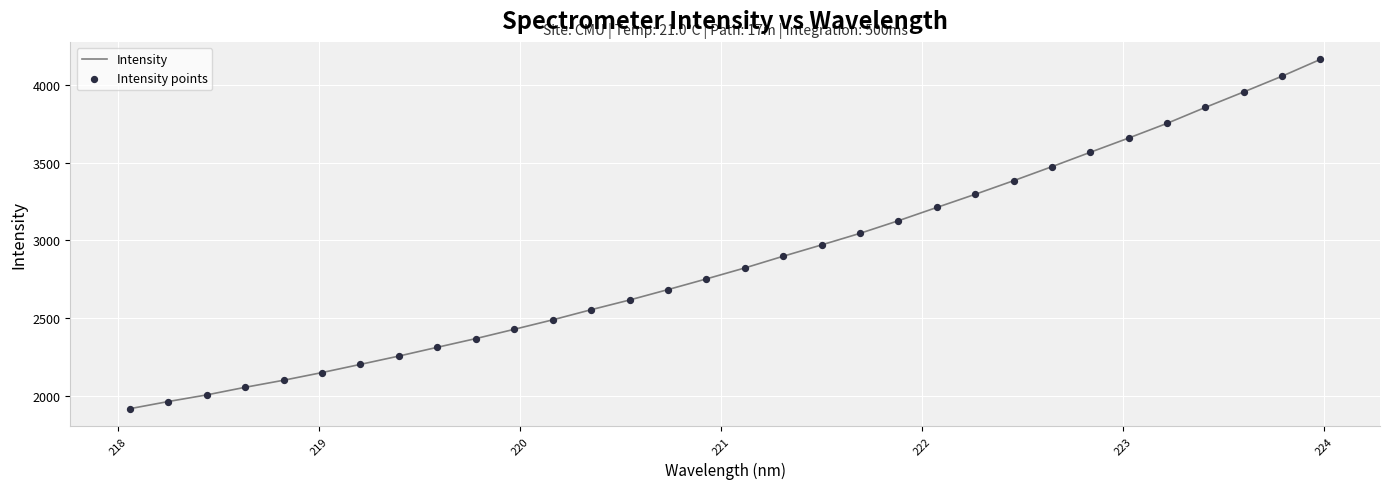

What is the greatest value displayed?

4161.8